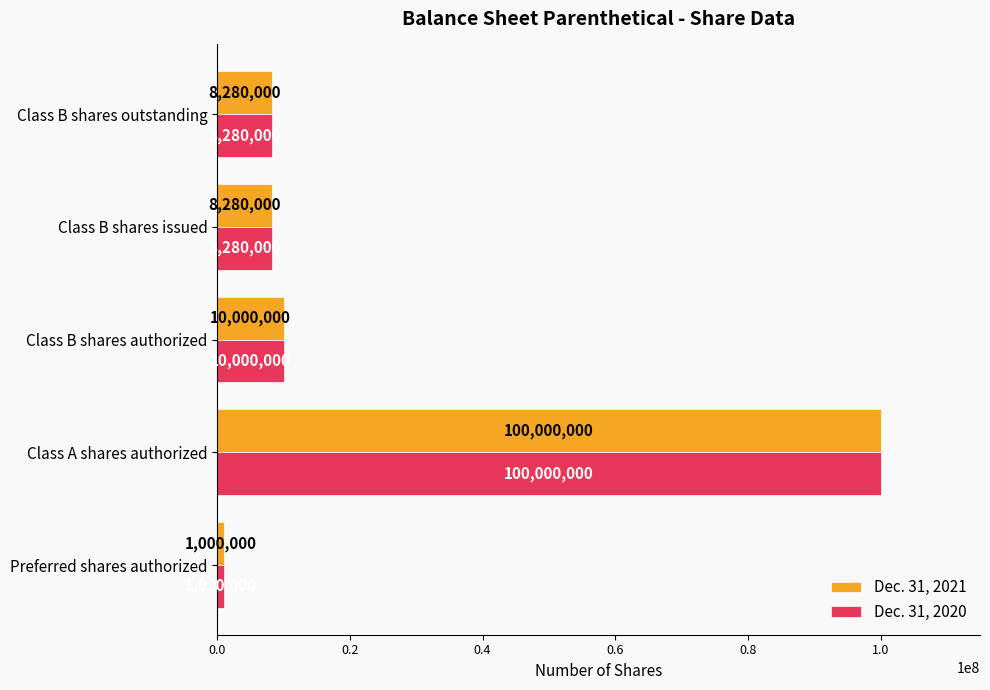

The value of Dec. 31, 2020 at Class B shares issued is 13360567. True or false?

False